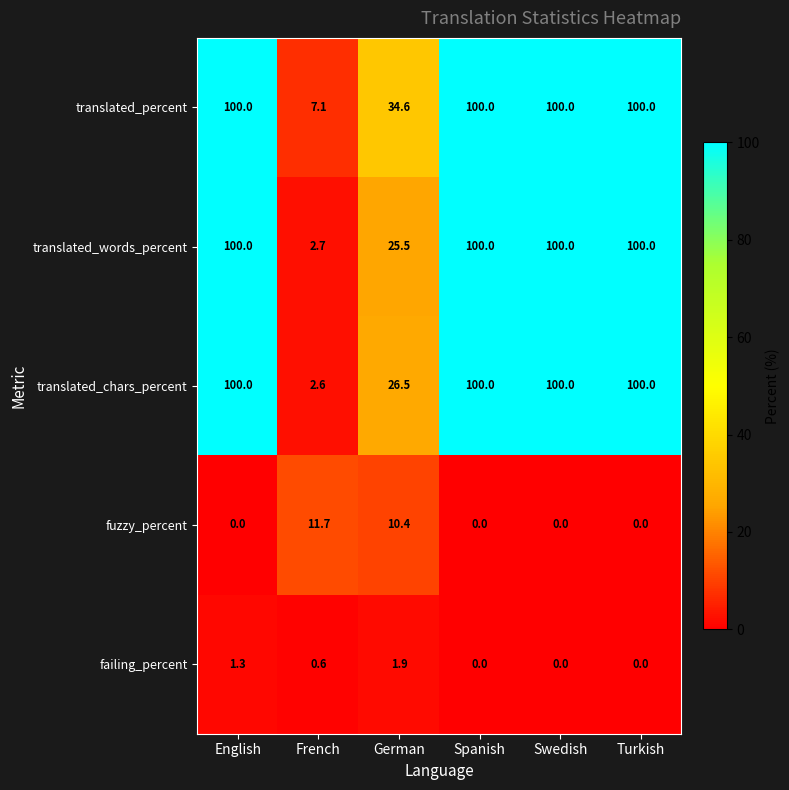

Which category has the lowest value in the translated_chars_percent series?

French